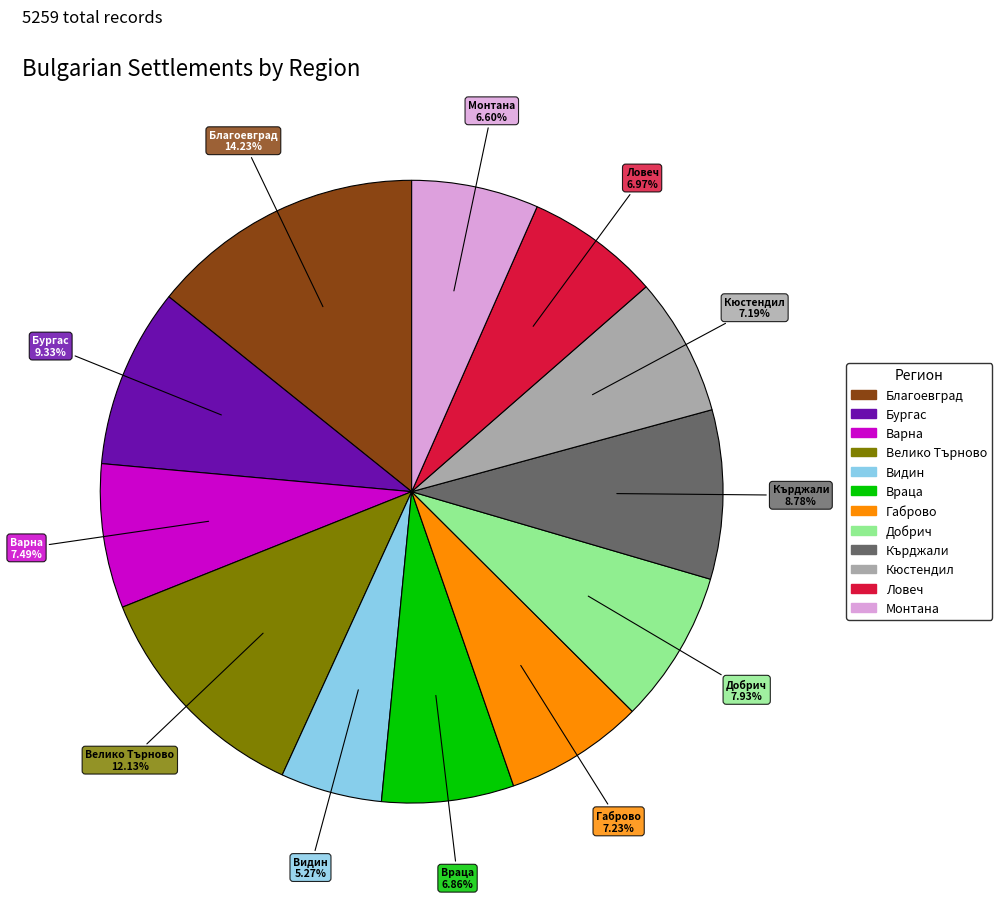

Does any single category account for the majority?

No